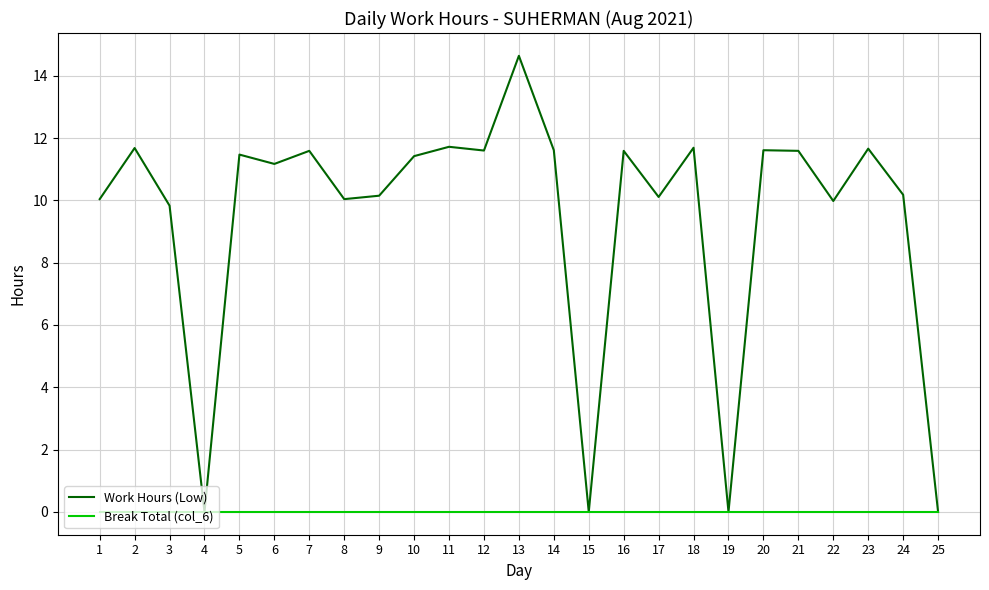

Where does the Work Hours (Low) series first go above 11?

2